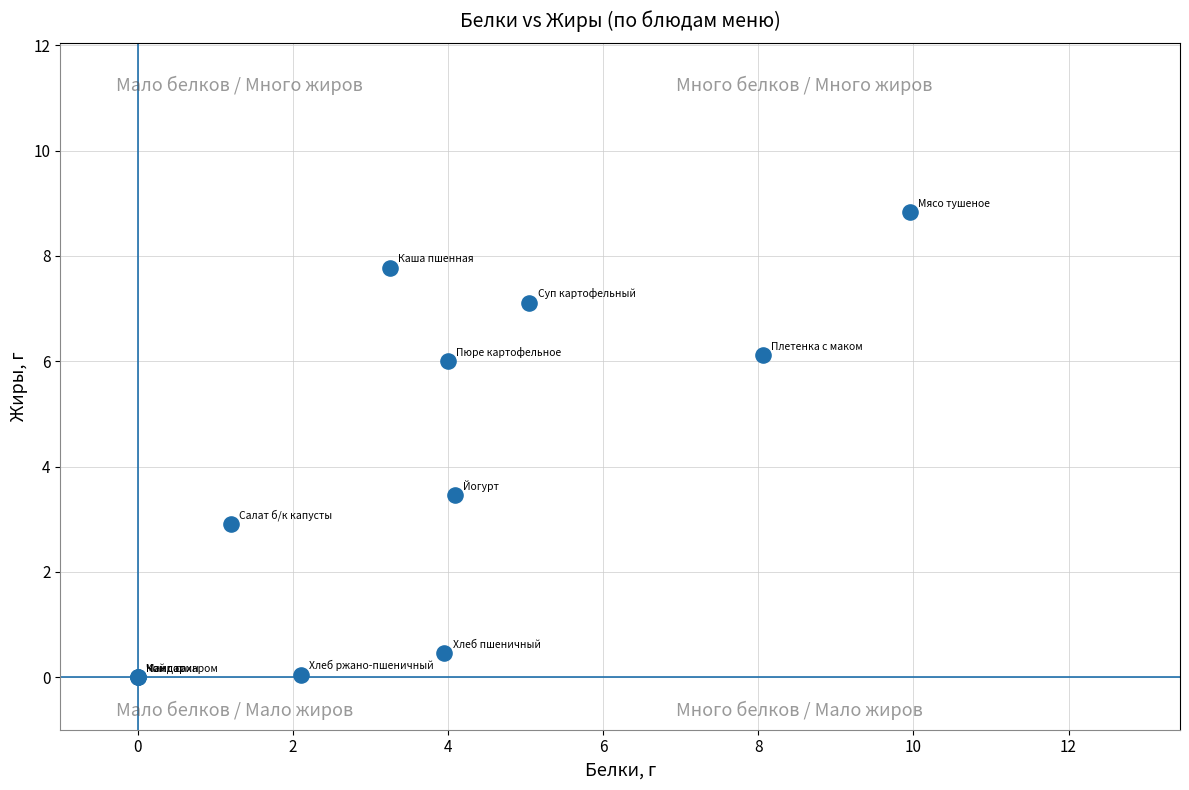

What Y value in the scatter plot is closest to 4?

3.5